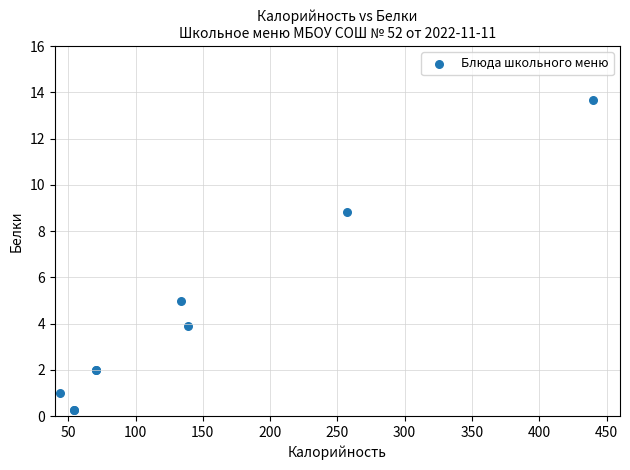

What Y value in the scatter plot is closest to 6?

5.0